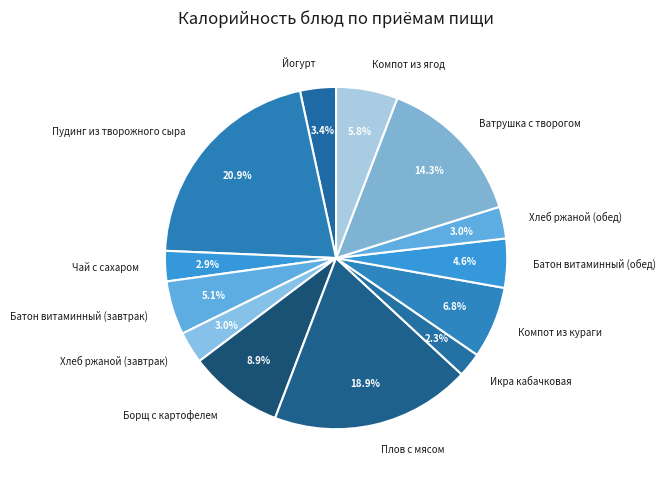

Between Икра кабачковая and Плов с мясом, which is larger?

Плов с мясом